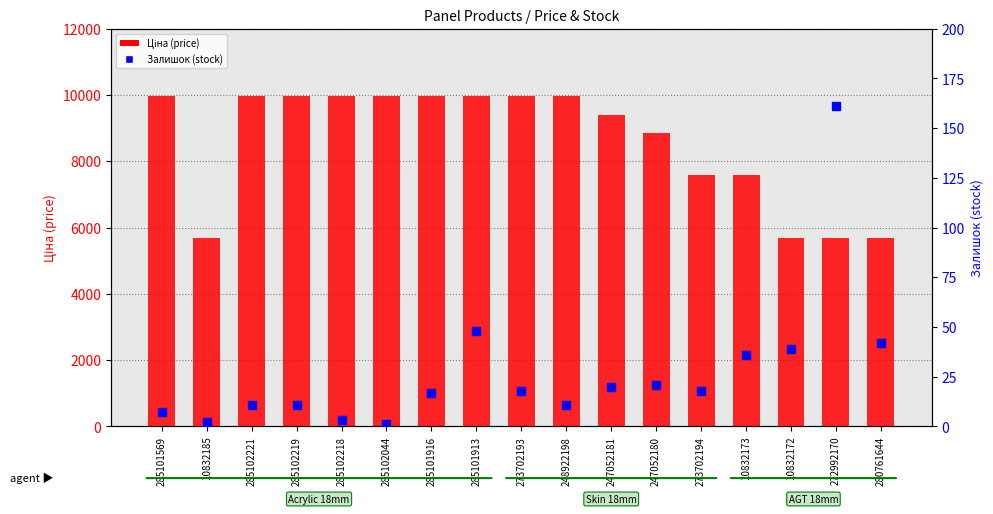

At which category is the sum across all series the highest?

285101913